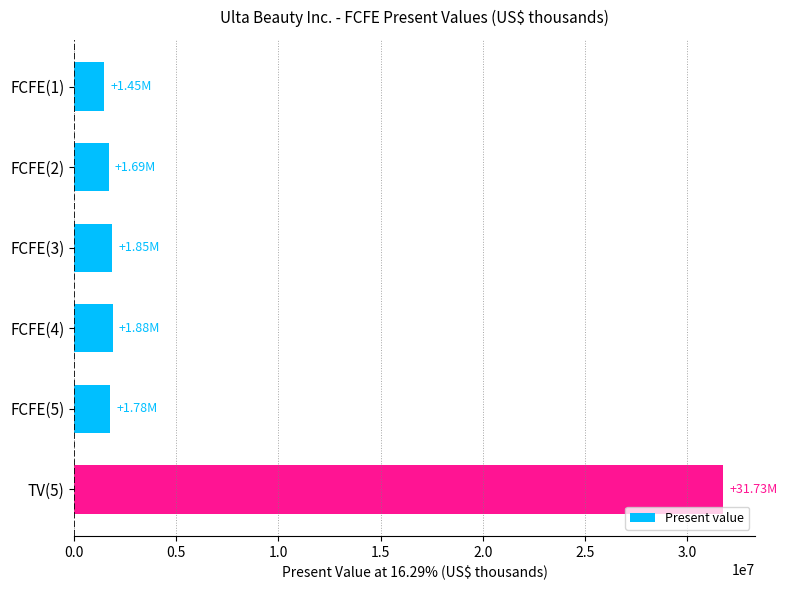

What is the ratio of the value at TV(5) to the value at FCFE(1)?

21.9